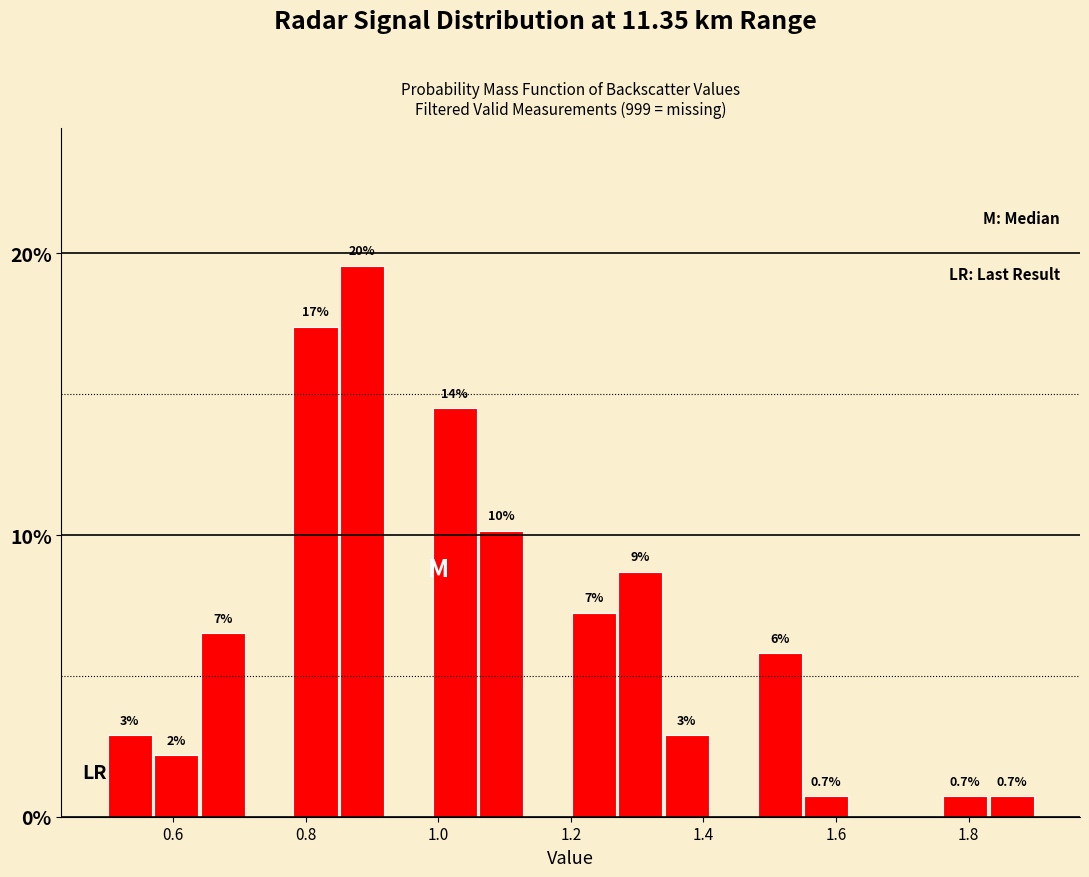

Read against the x-axis, roughly where is the centre of the tallest bar?

0.88